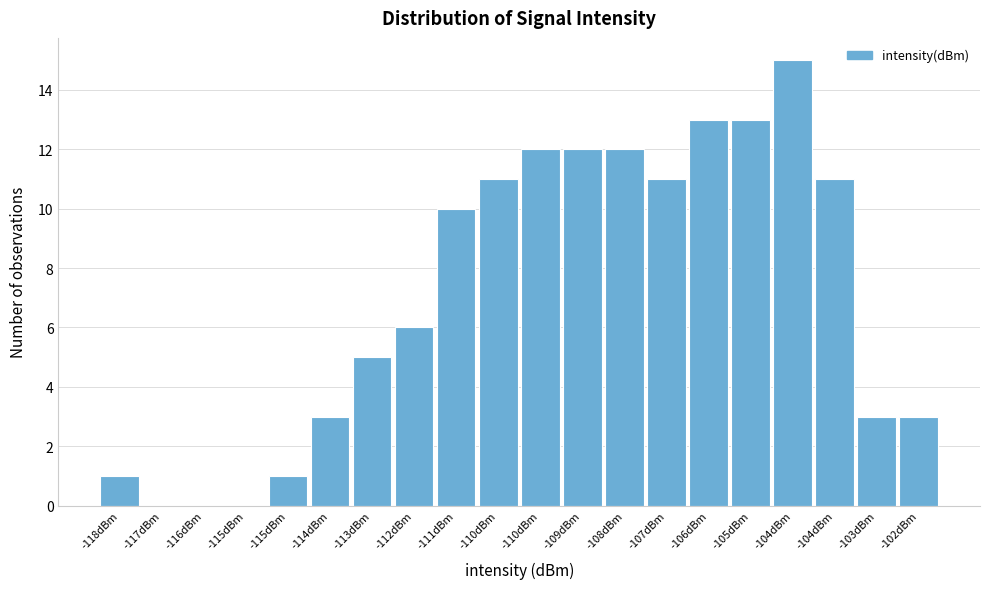

How many categories are shown in the chart?

20